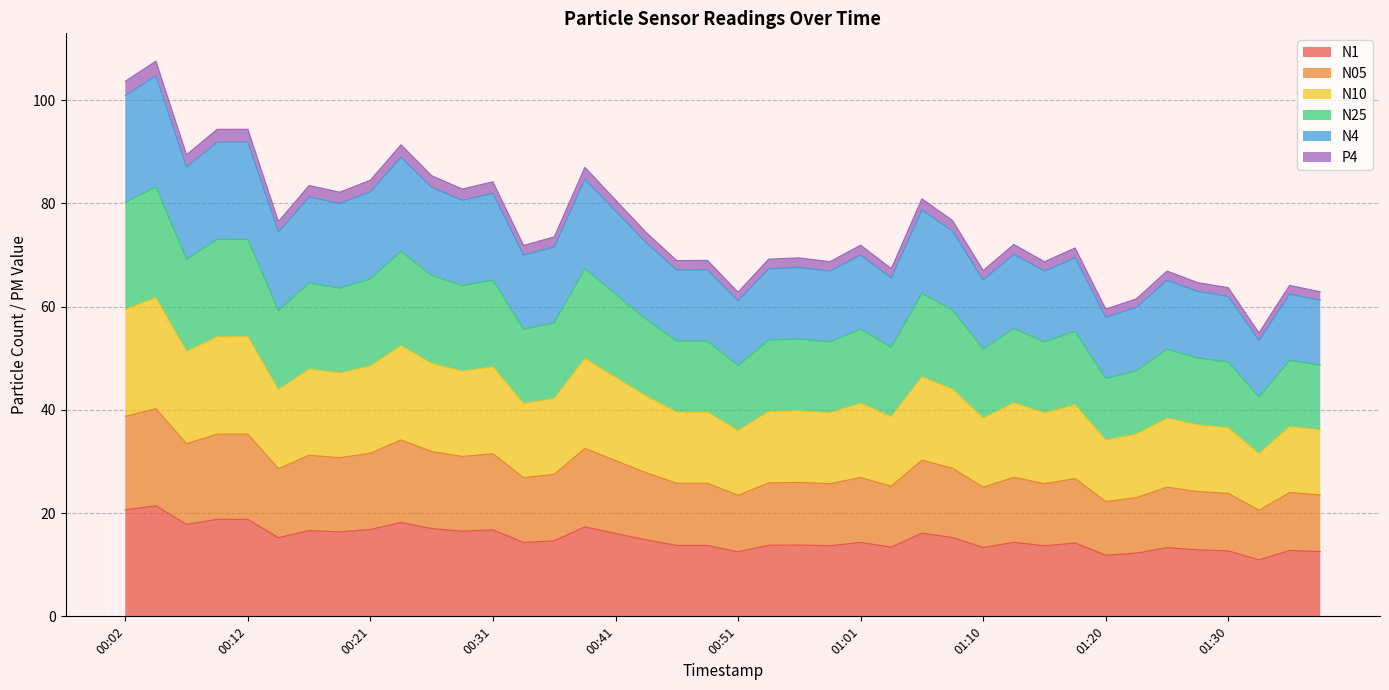

Does the chart have visible grid lines?

Yes